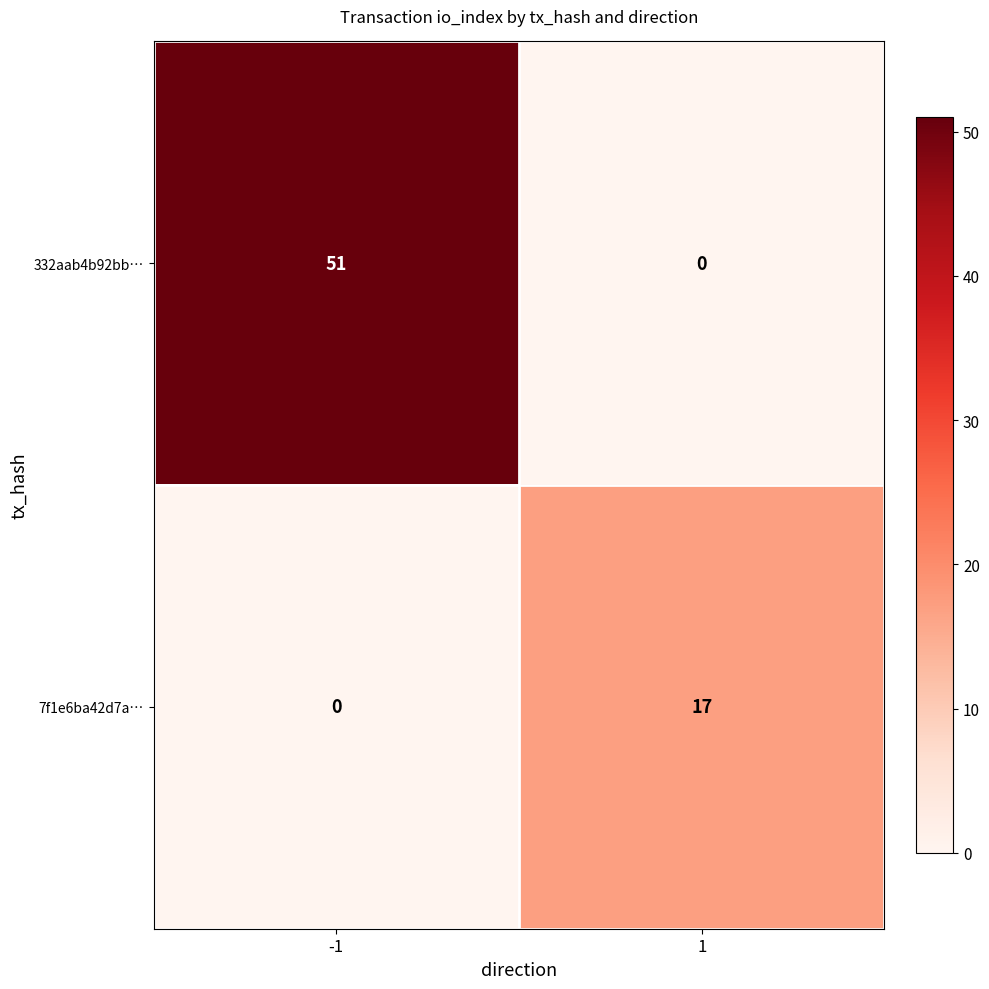

Between -1 and 1, which series saw the biggest shift?

332aab4b92bb…